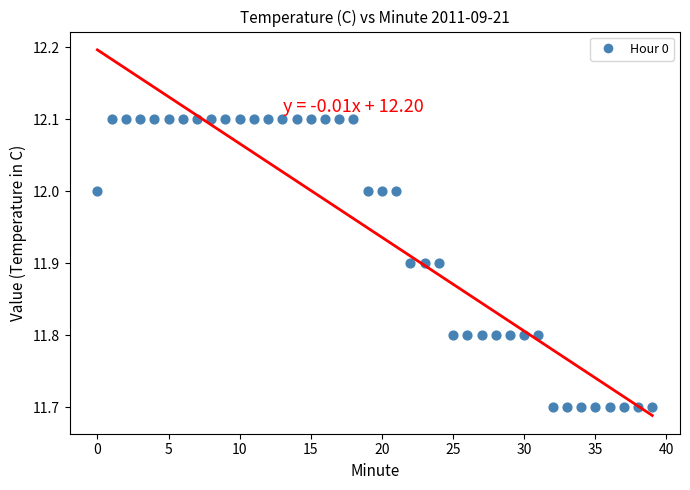

What is the range of Y values (max minus min)?

0.4